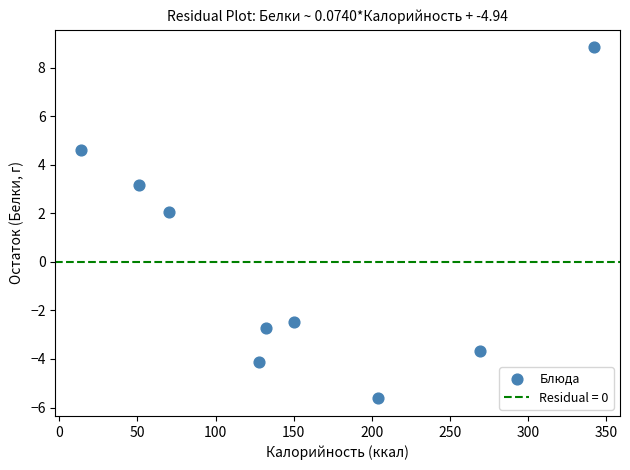

What Y value in the scatter plot is closest to 1?

2.0